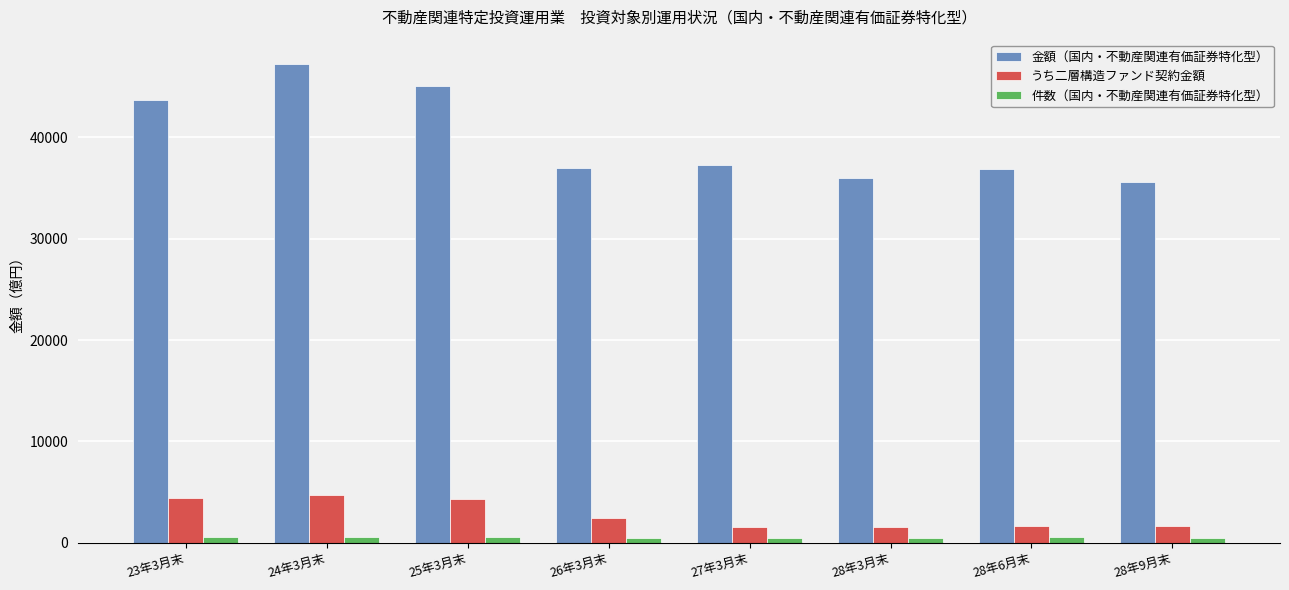

What is the difference between the maximum and minimum values in the 金額（国内・不動産関連有価証券特化型） series?

11644.2